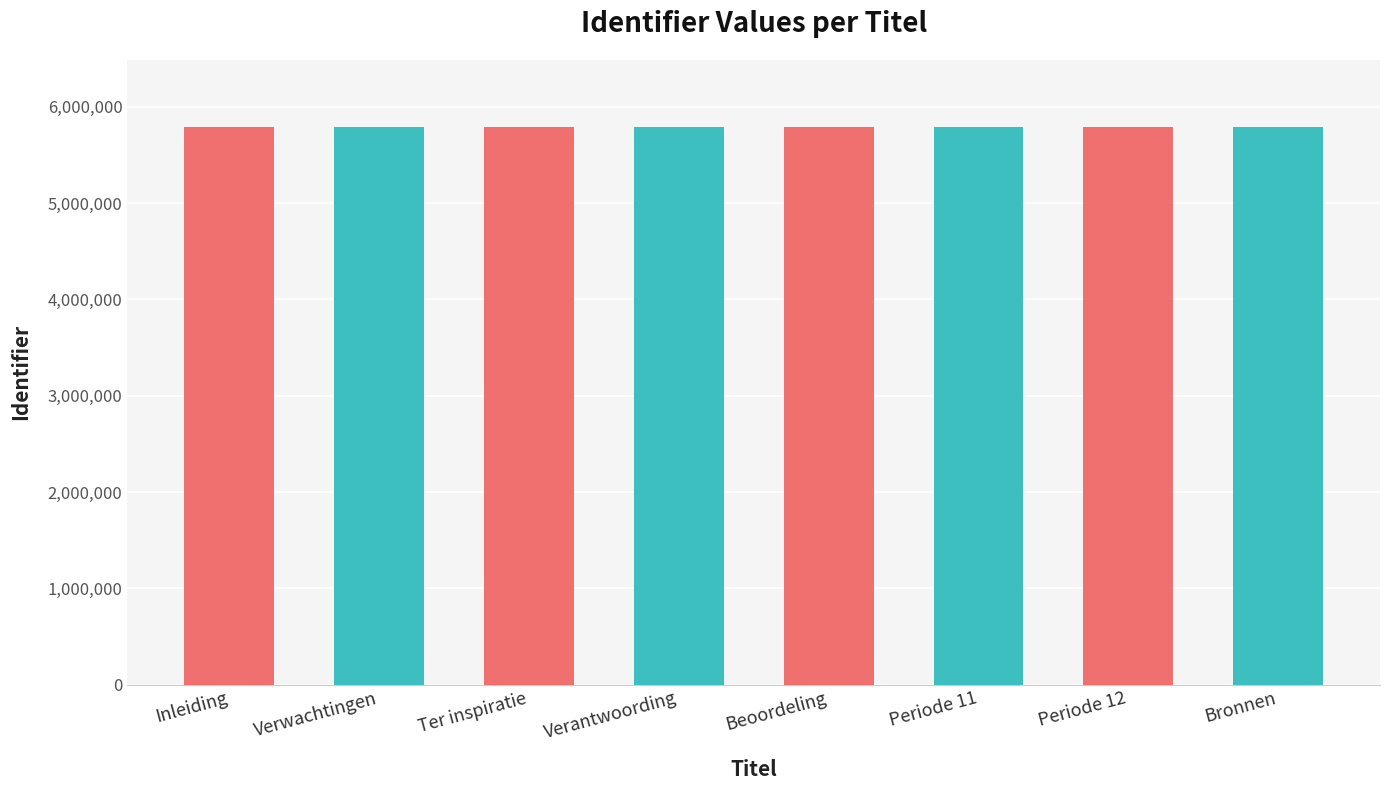

What is the sum of the values at Inleiding and Bronnen?

11583498